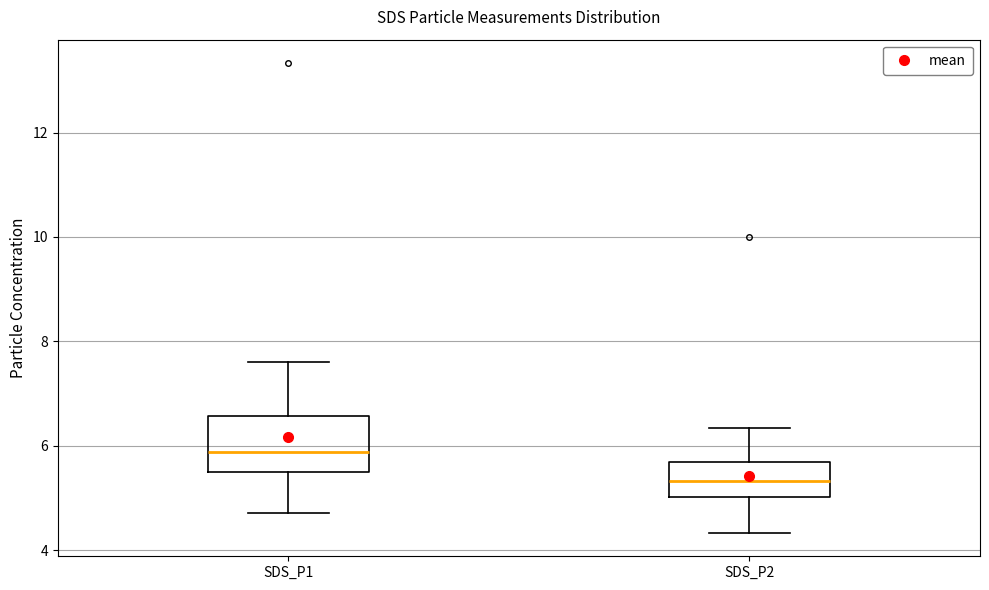

Which box's median line is the lowest?

SDS_P2